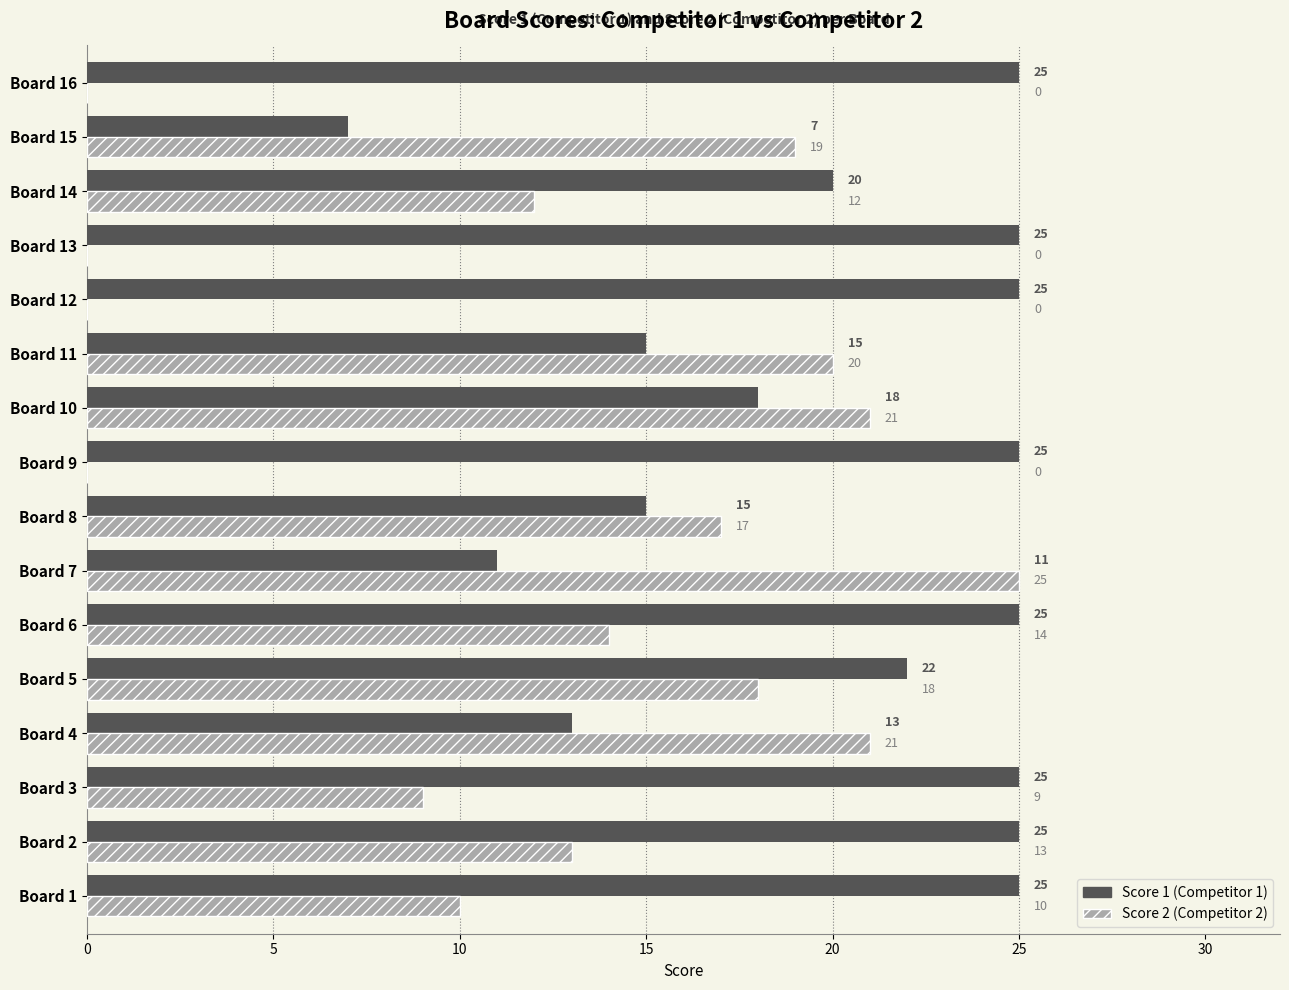

What is the maximum value shown in the chart?

25